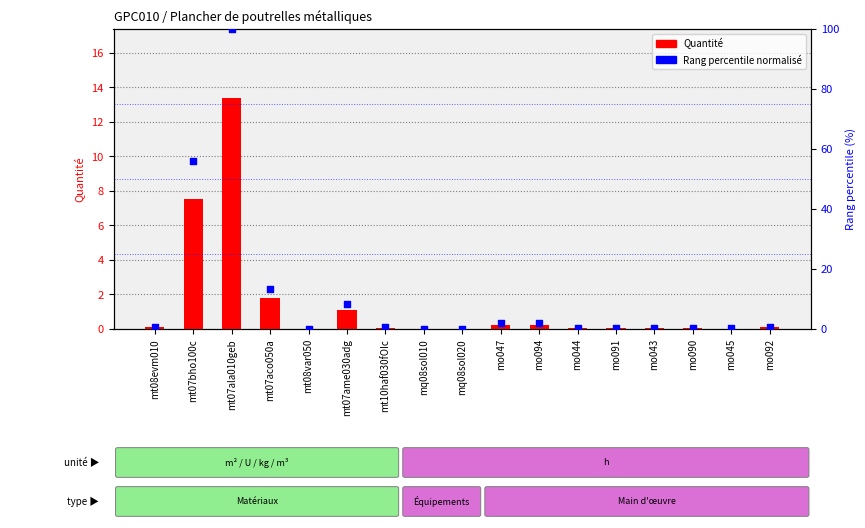

What is the total value across all series at mo091?

0.5